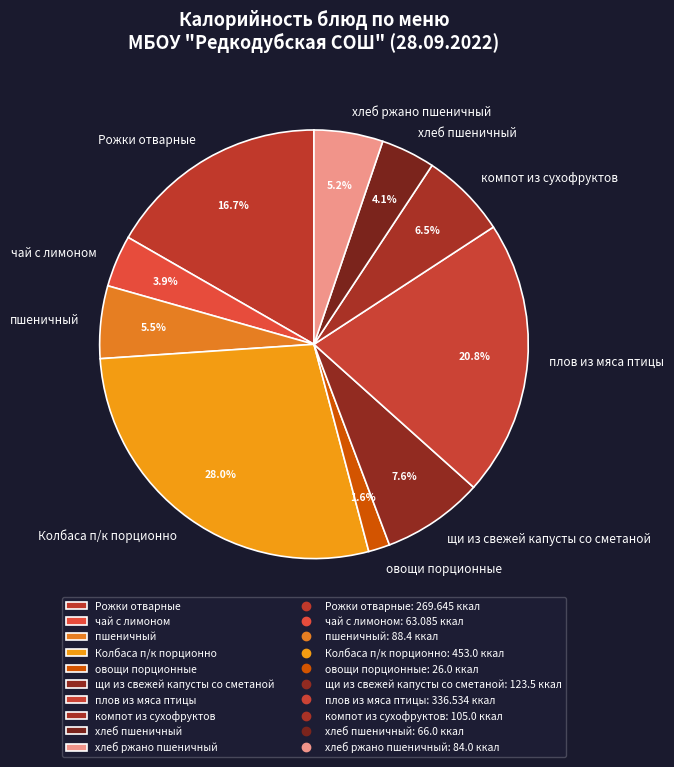

Is Рожки отварные the majority of the pie?

No